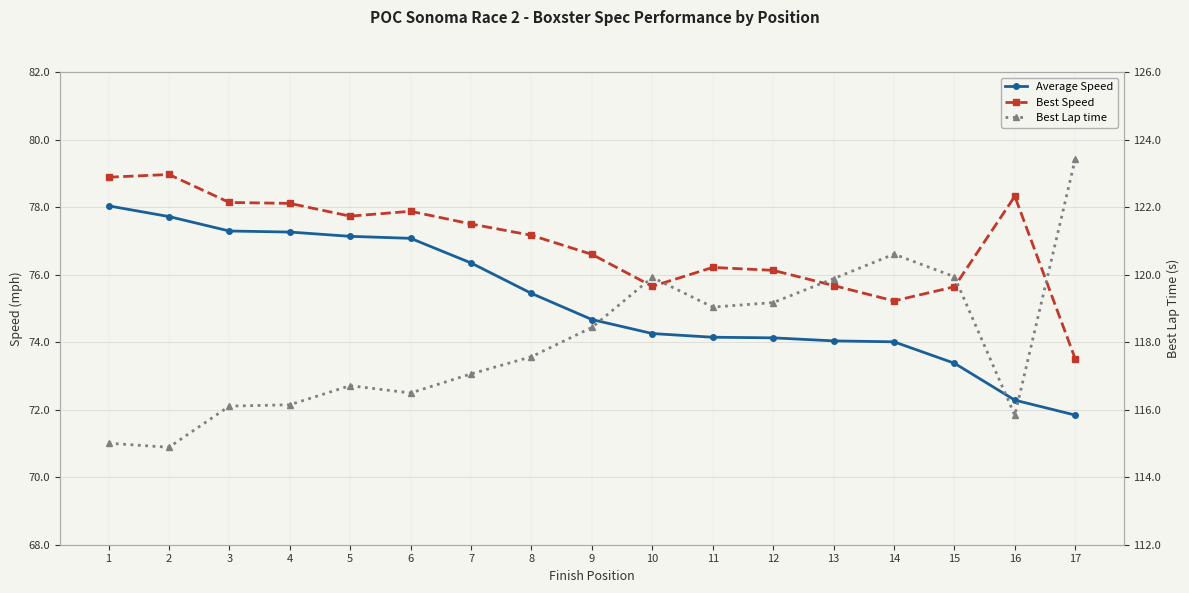

At which category is the sum across all series the highest?

1